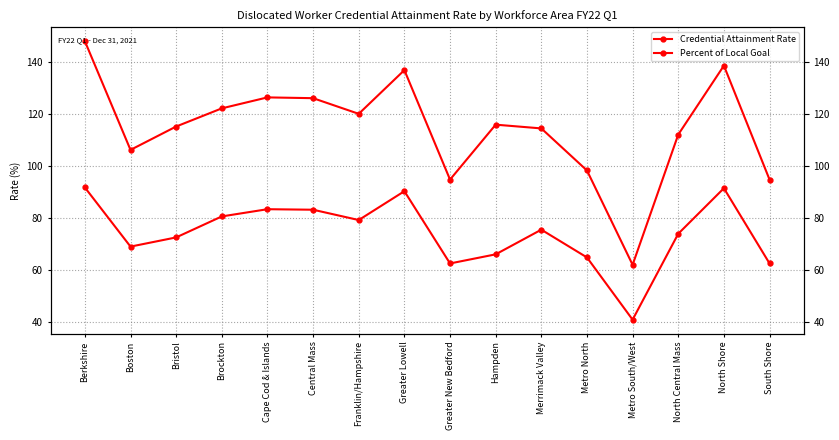

List the series in order of their peak value, lowest first.

Credential Attainment Rate, Percent of Local Goal